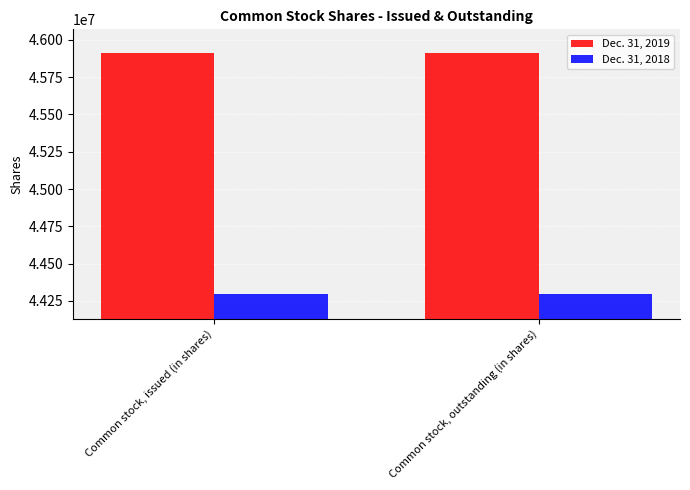

Reading left to right, what are all the values shown in this chart?

Dec. 31, 2019: 45909466	45909466
Dec. 31, 2018: 44292722	44292722